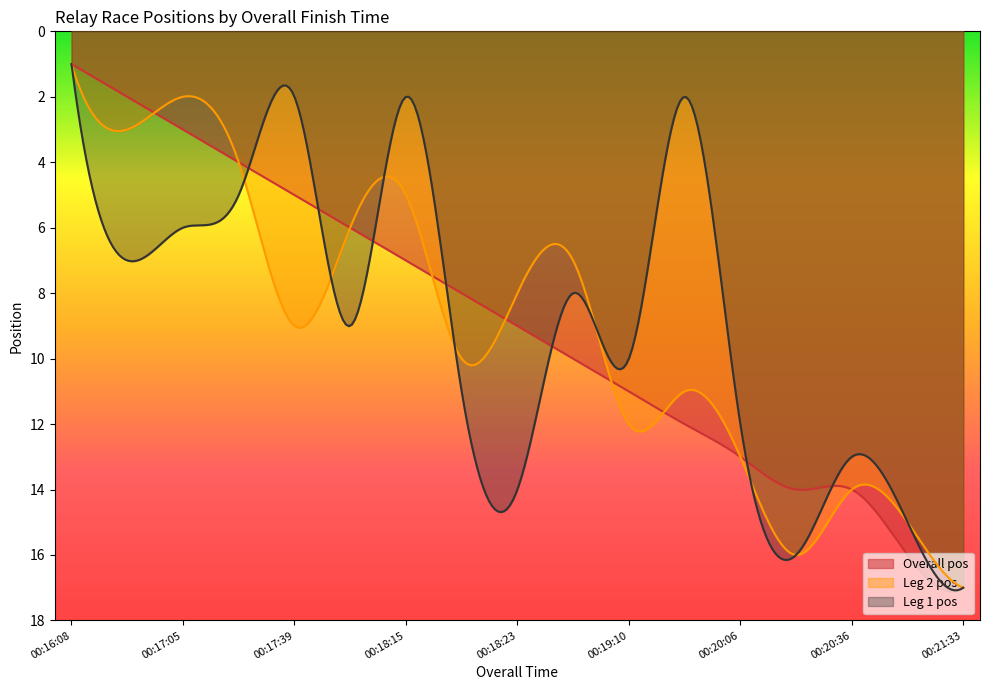

True or false: Leg 2 pos and Leg 1 pos cross at least once.

True